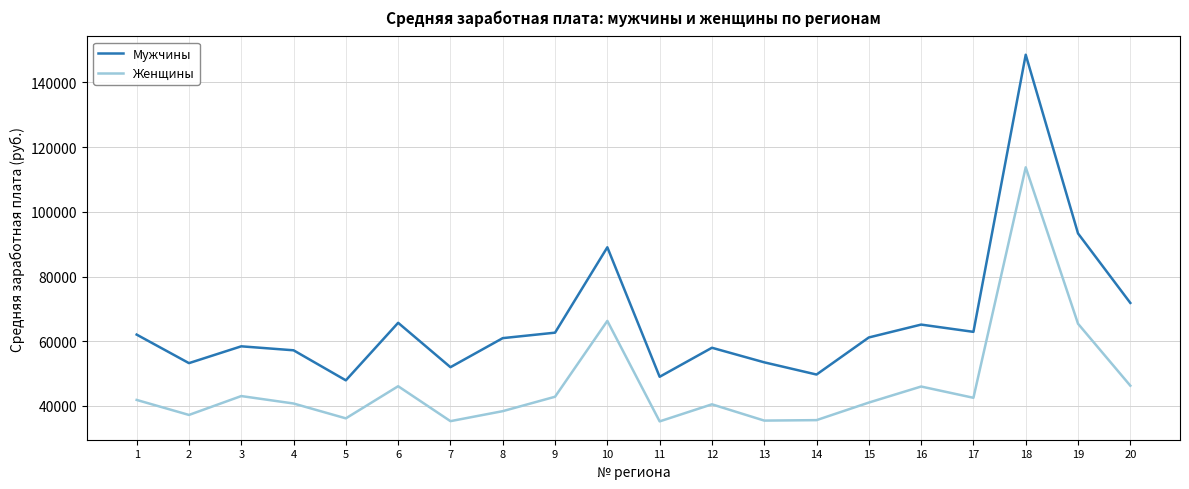

What is the average value of the Женщины series?

46486.0